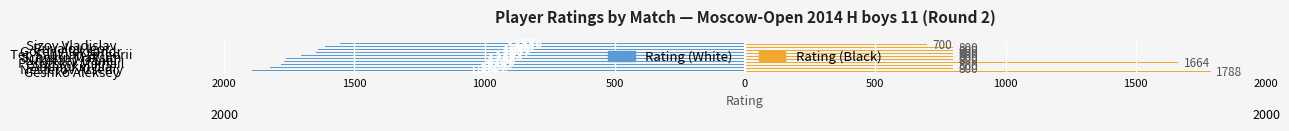

What are all the series names shown in the legend?

Rating (White), Rating (Black)